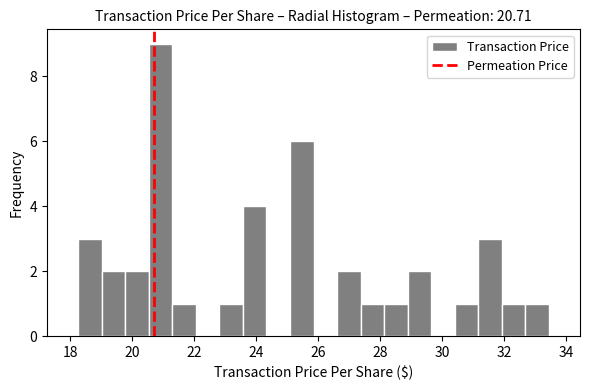

Read against the x-axis, roughly where is the centre of the tallest bar?

21.0